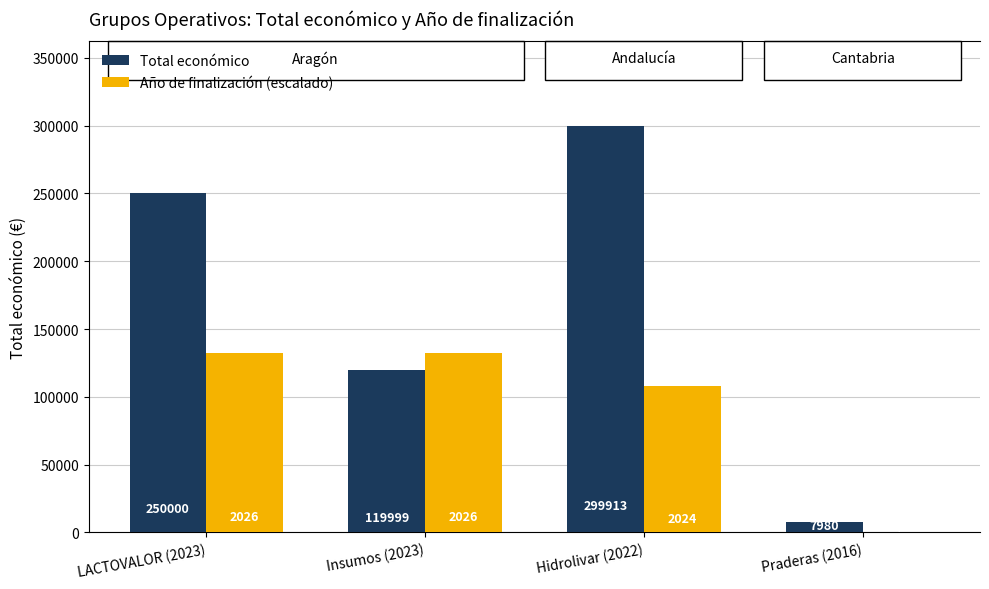

What is the sum of all Año de finalización (escalado) values?

372000